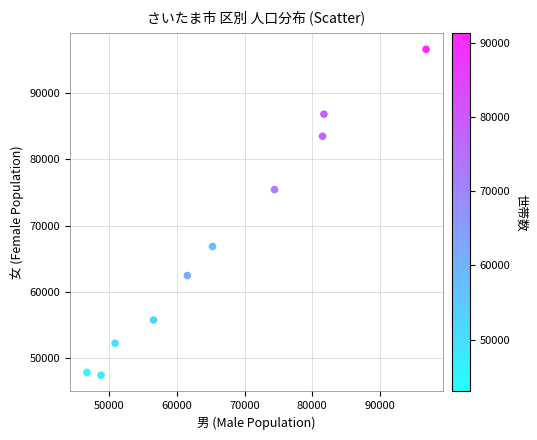

What Y value in the scatter plot is closest to 72032?

75452